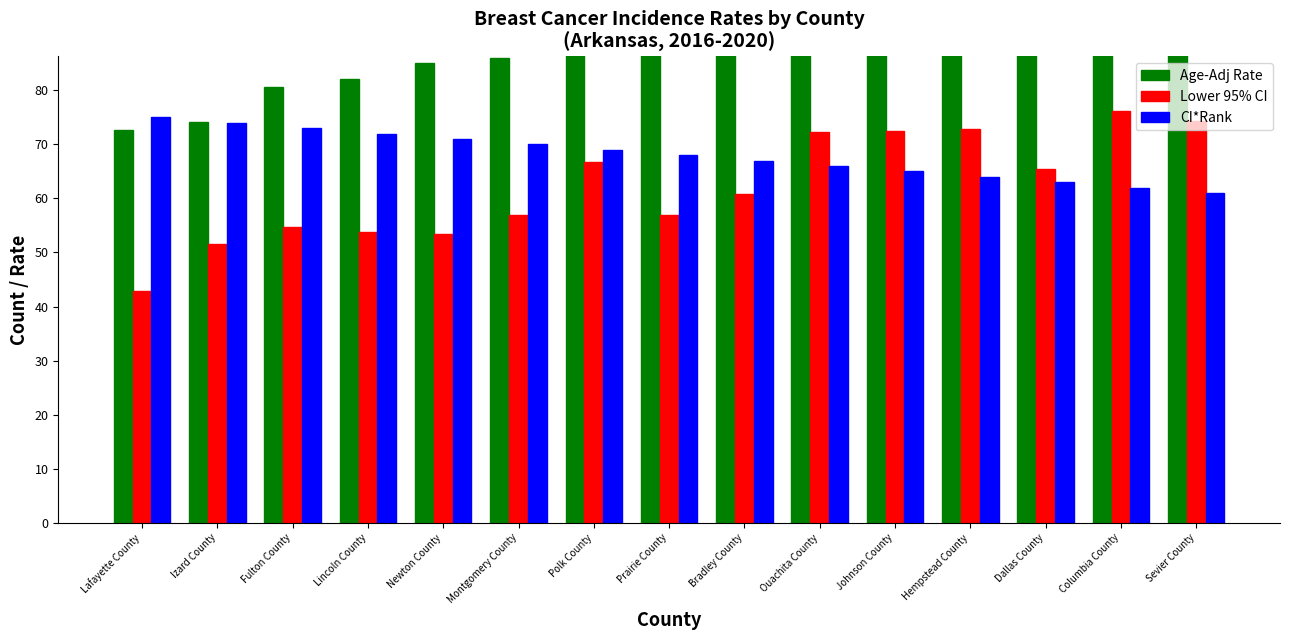

Which category has the highest value in the Age-Adj Rate series?

Sevier County